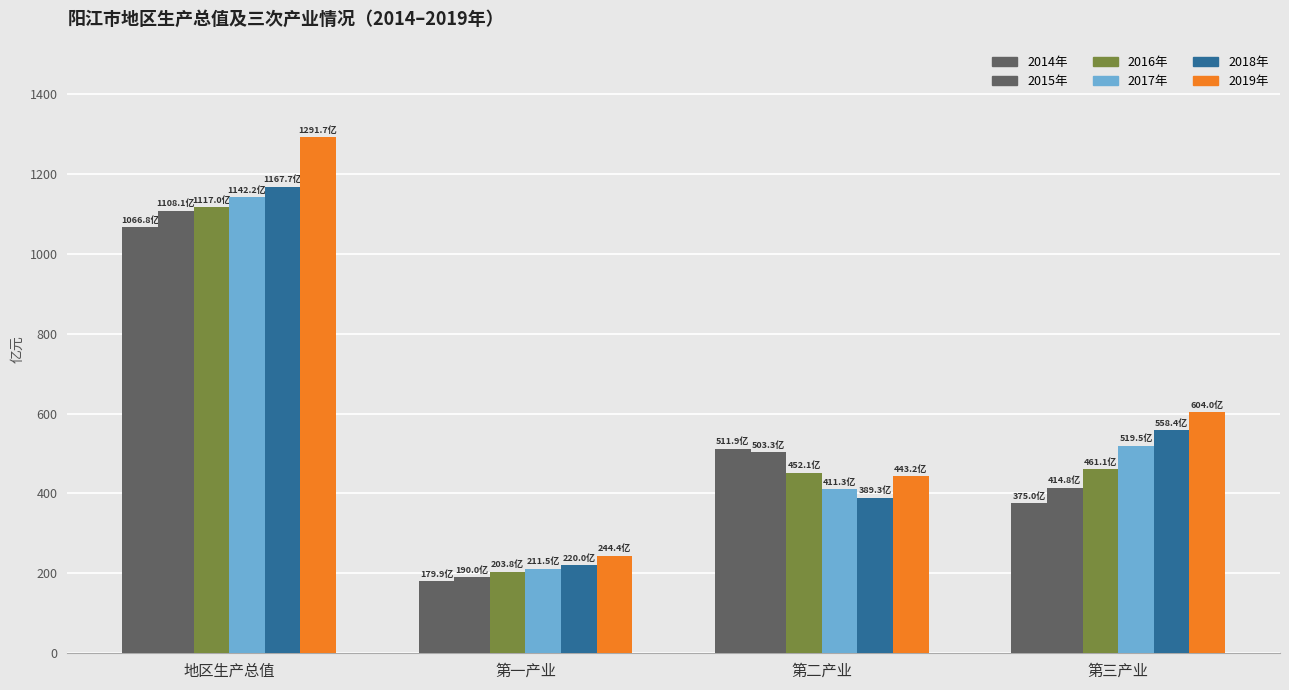

Reading left to right, list all the values displayed in this chart.

2014年: 10668169.5	1798717.0	5119304.9	3750147.6
2015年: 11081165.1	1900426.0	5032609.4	4148129.7
2016年: 11170269.5	2037925.0	4521366.8	4610977.7
2017年: 11422436.3	2114575.0	4112931.3	5194930.0
2018年: 11677303.0	2199815.0	3893258.0	5584230.0
2019年: 12916698.3	2444161.3	4432253.1	6040283.8